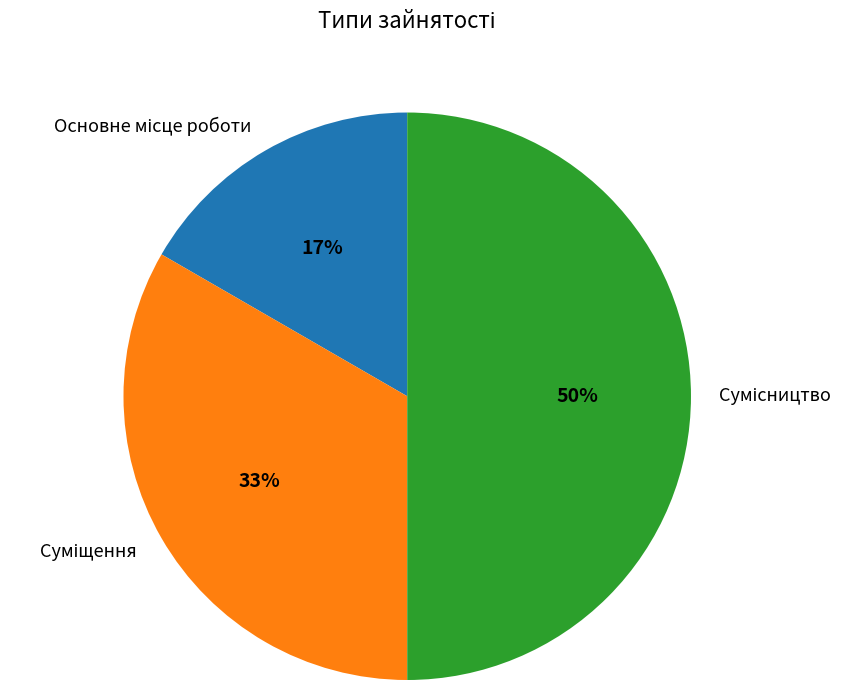

To the nearest percent, what is the difference between the largest and smallest slice percentages?

33%